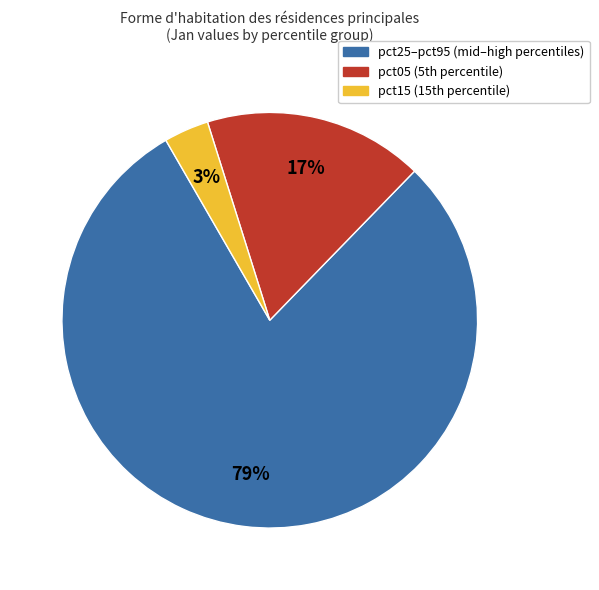

Is there any slice that represents more than half of the pie?

Yes